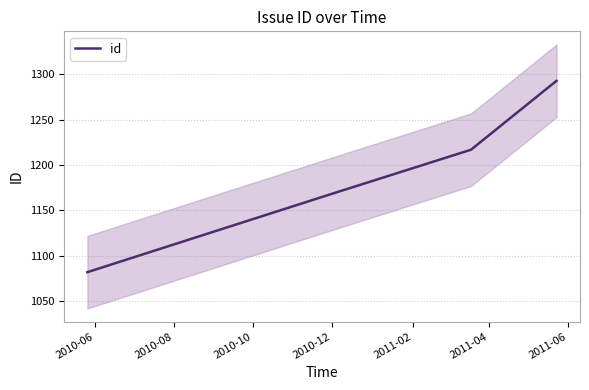

What is the value of the 1st point from the left?

1082